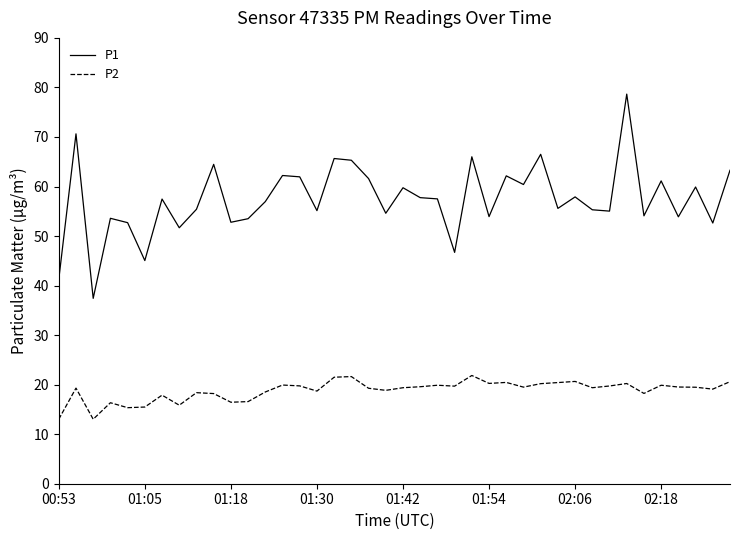

What is the maximum value shown in the chart?

78.7